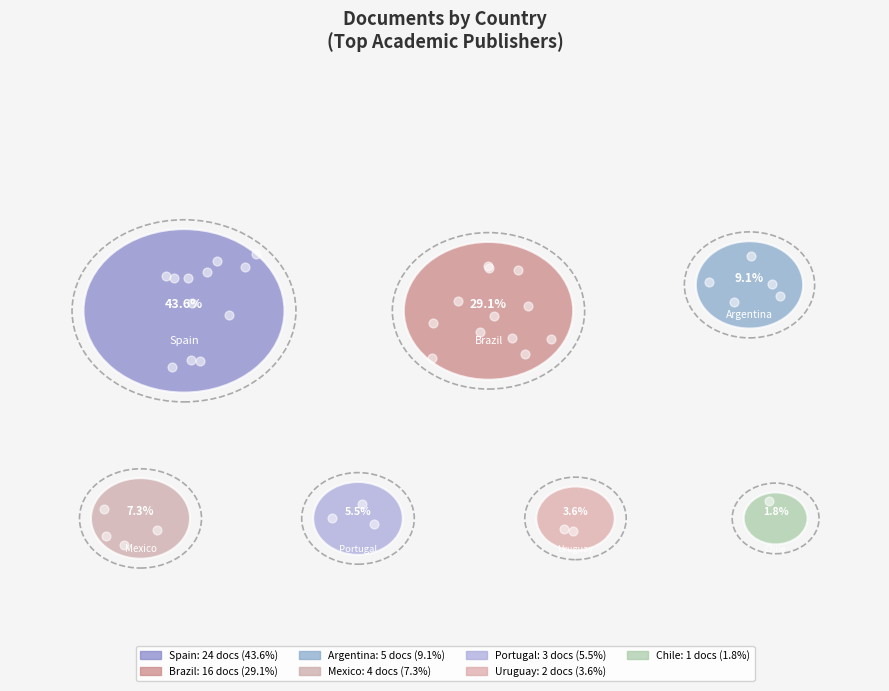

Combined, what portion of the pie is Brazil and Chile?

30.9%